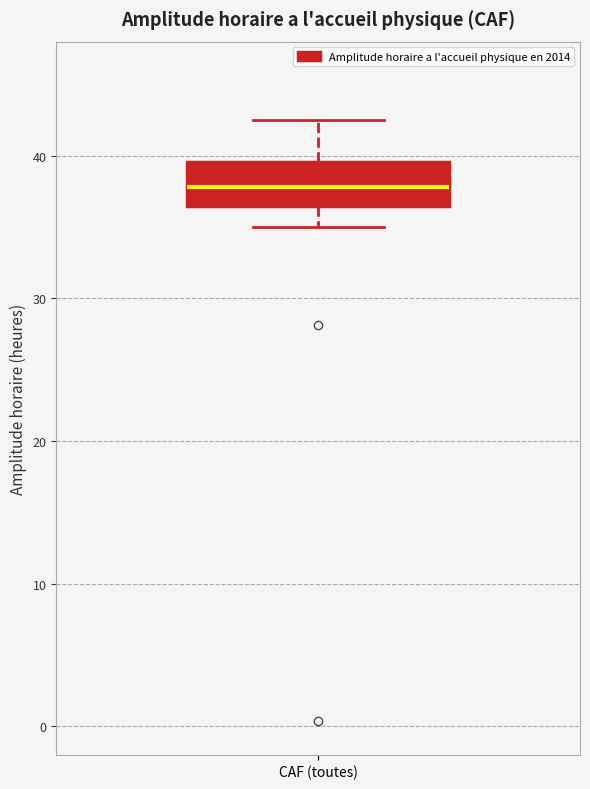

Read this box plot against the y-axis: the position of the median line, the range covered by the box, and the ends of both whiskers. The values are not printed on the chart, so give them approximately, as read against the axis.

median 38, box 36 to 40, whiskers 35 to 43